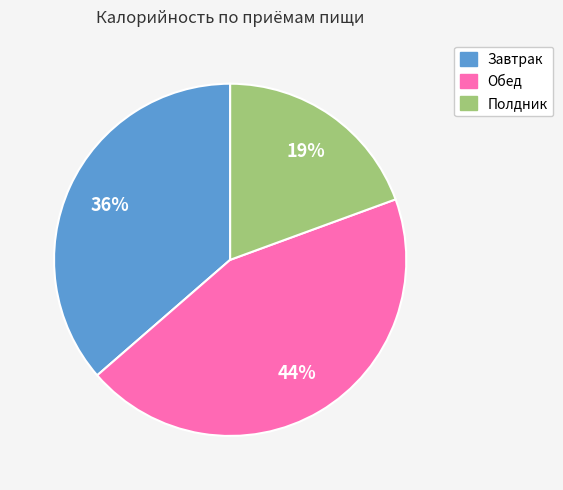

To the nearest percent, what is the average slice percentage?

33%